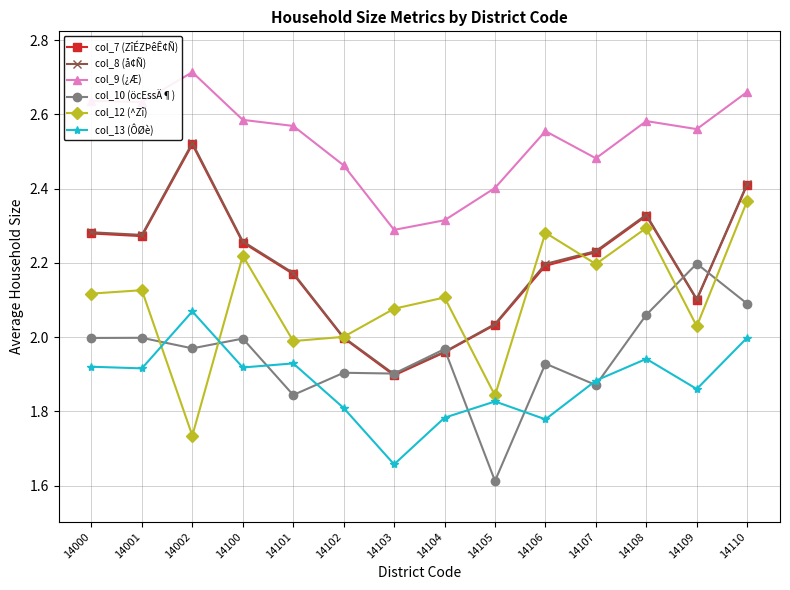

After their last crossing, which series has the higher values: col_12 (^Zî) or col_10 (öcEssÄ¶)?

col_12 (^Zî)